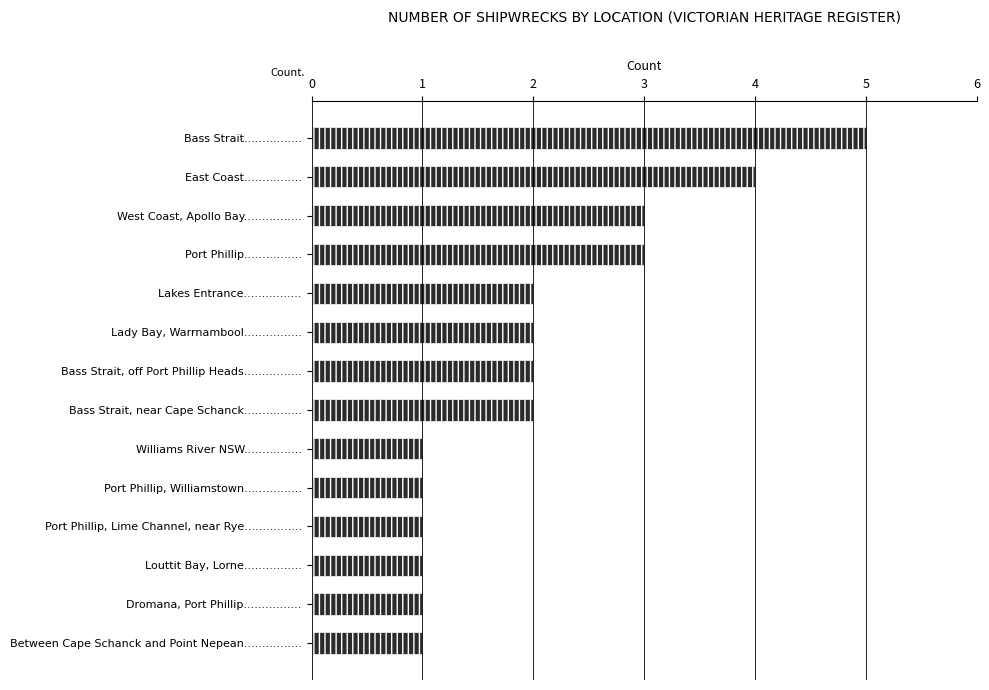

Which label corresponds to the largest value in the chart?

Bass Strait................